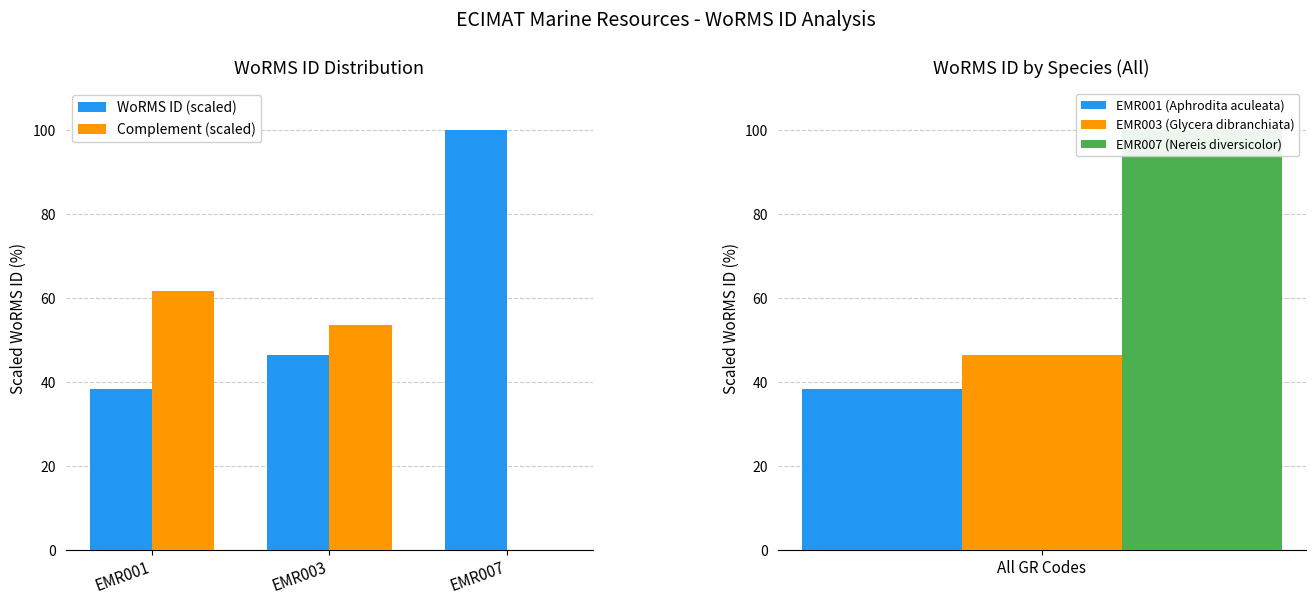

What is the lowest value of the WoRMS ID (scaled) series?

38.3